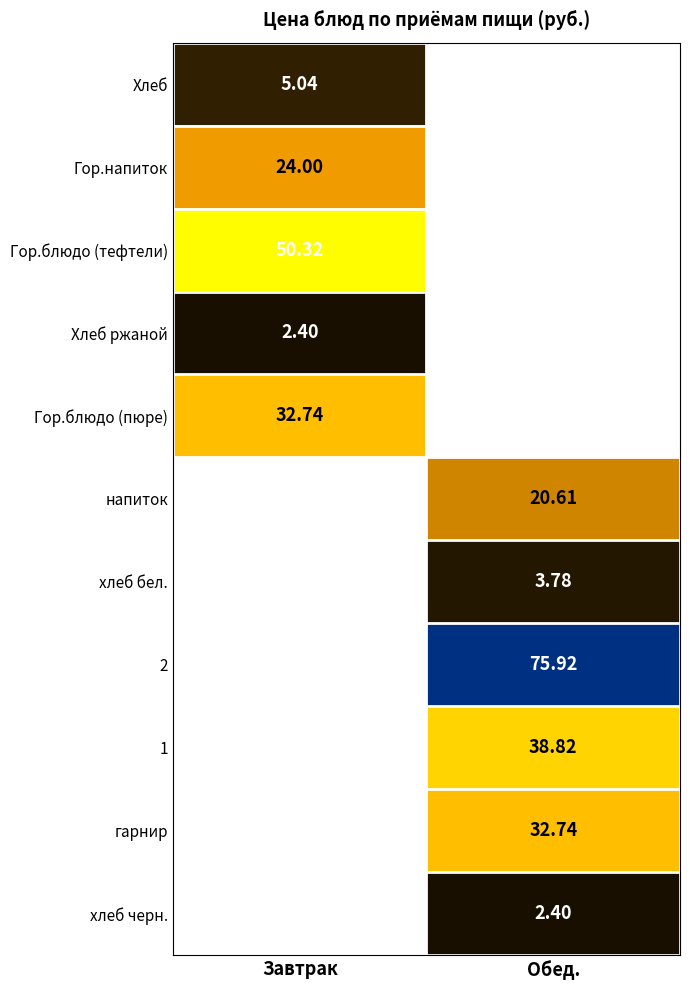

What is the greatest value displayed?

75.9